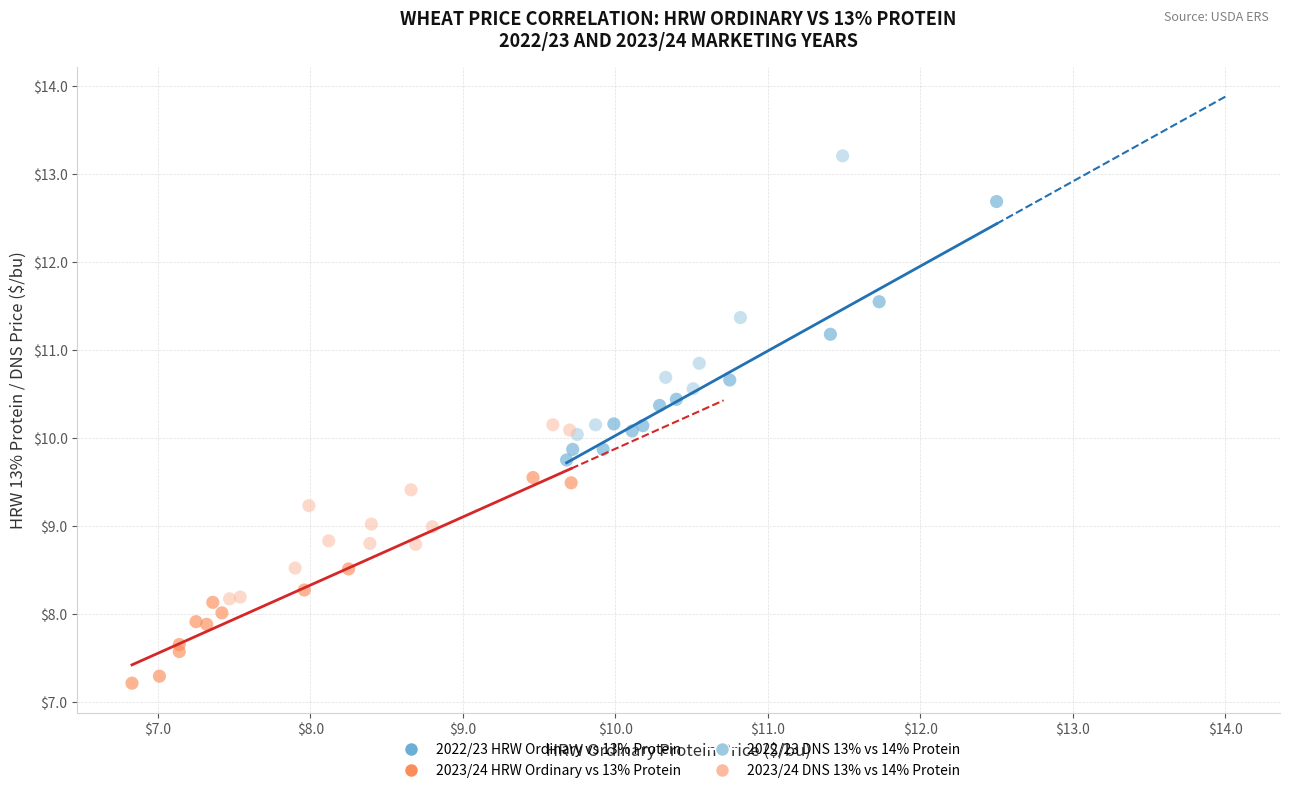

Which series reaches the maximum Y coordinate?

2022/23 DNS 13% vs 14% Protein